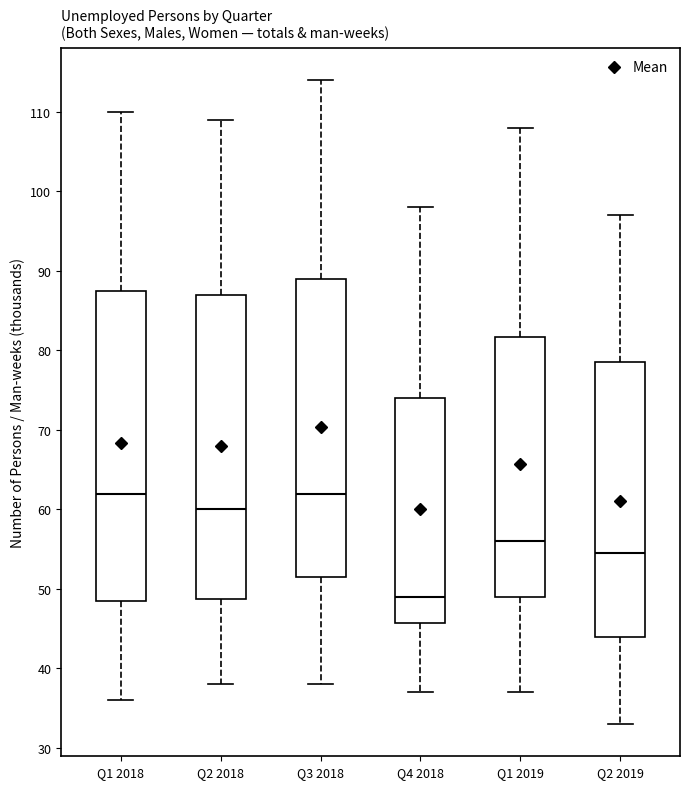

Reading left to right, transcribe this box plot: for each box, give where its median line is, the range the box spans, and where its two whiskers end, as read against the y-axis. The values are not printed on the chart, so give them approximately, as read against the axis.

Q1 2018: median 62, box 49 to 88, whiskers 36 to 110
Q2 2018: median 60, box 49 to 87, whiskers 38 to 109
Q3 2018: median 62, box 52 to 89, whiskers 38 to 114
Q4 2018: median 49, box 46 to 74, whiskers 37 to 98
Q1 2019: median 56, box 49 to 82, whiskers 37 to 108
Q2 2019: median 55, box 44 to 79, whiskers 33 to 97